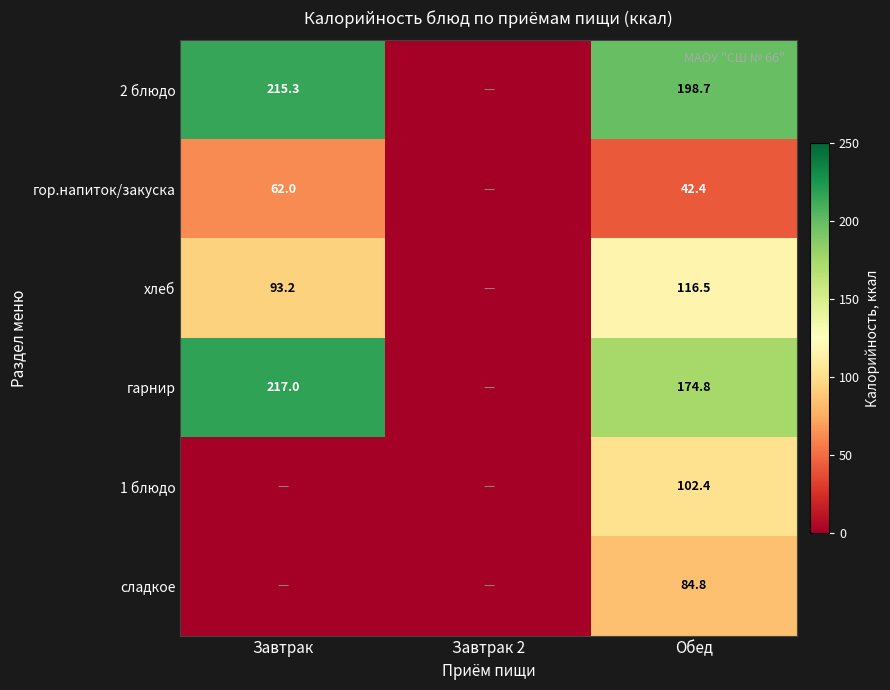

The value of хлеб at Завтрак is 93.2. True or false?

True